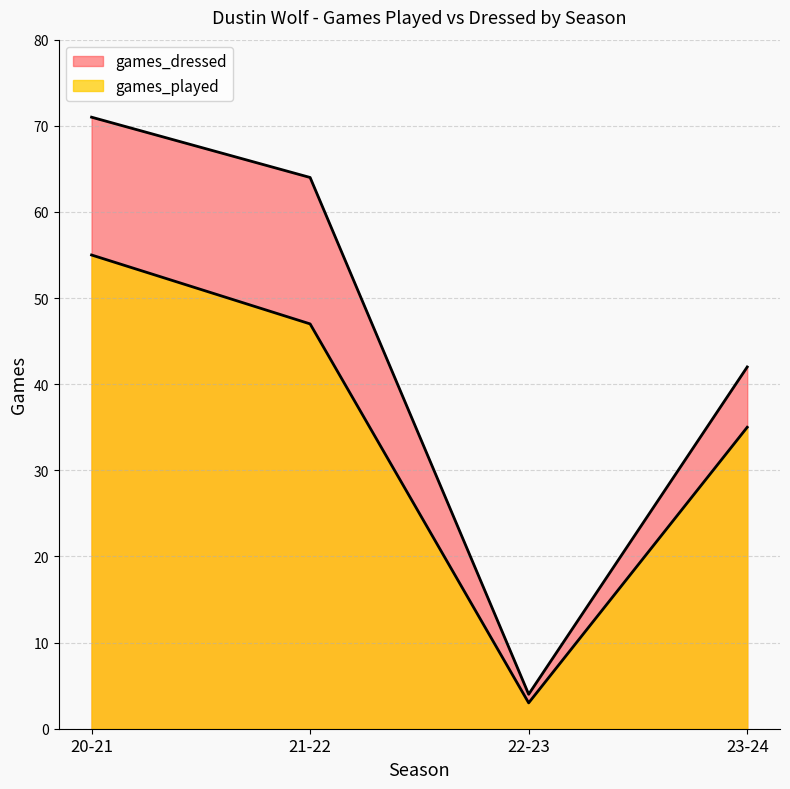

What is the label of the 3rd point from the right?

21-22